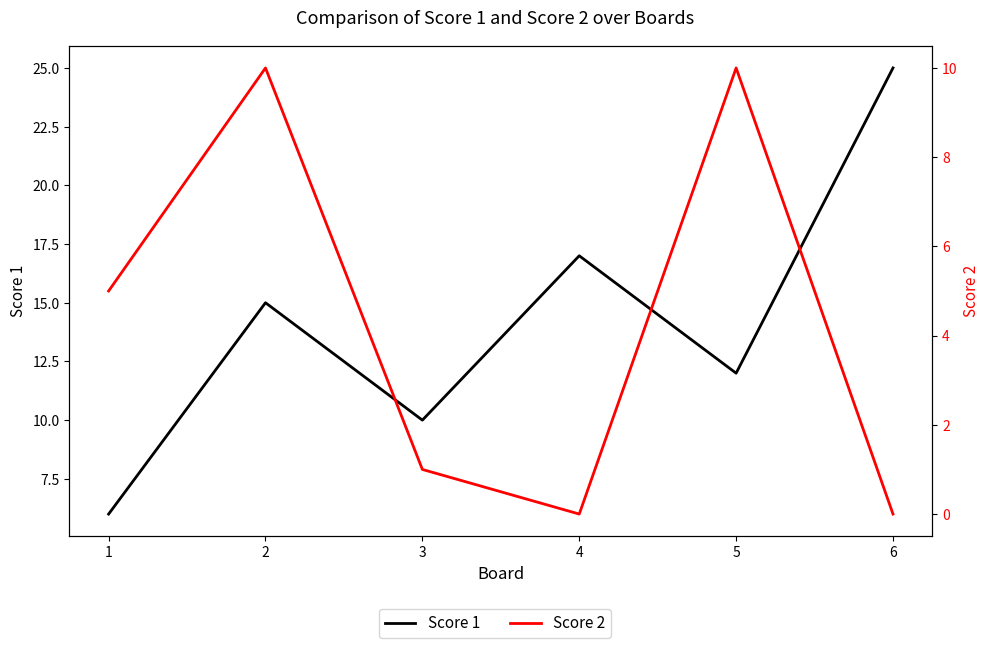

Reading left to right, what are all the values shown in this chart?

Score 1: 6	15	10	17	12	25
Score 2: 5	10	1	0	10	0